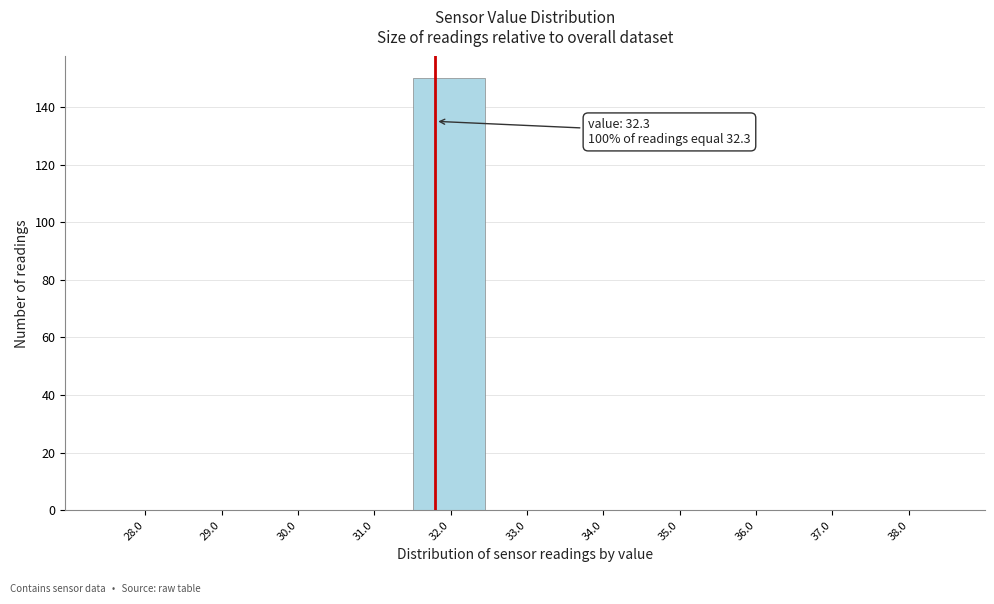

Reading left to right, list all the values displayed in this chart.

28.0=0	29.0=0	30.0=0	31.0=0	32.0=150	33.0=0	34.0=0	35.0=0	36.0=0	37.0=0	38.0=0